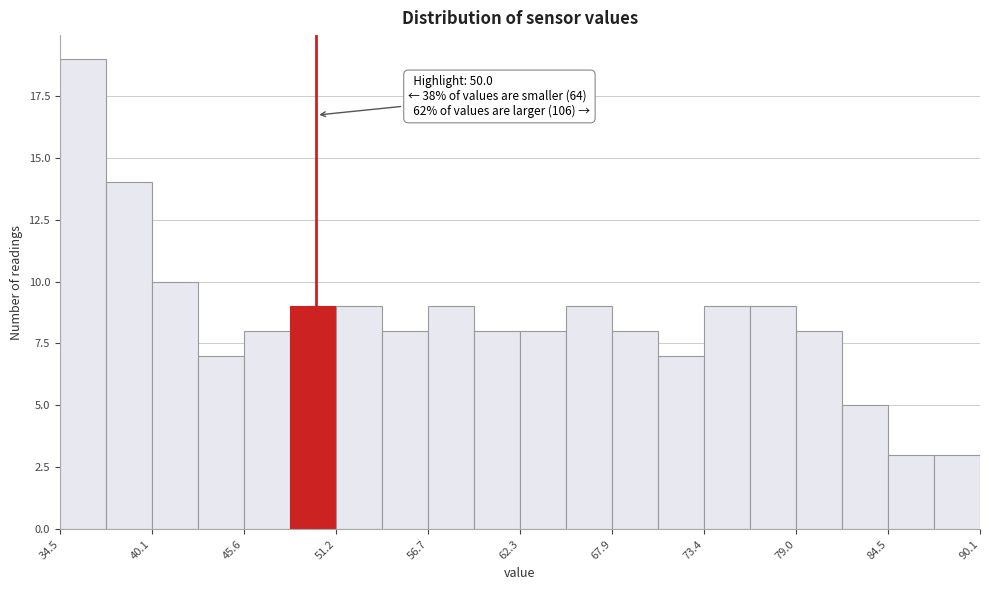

Around what value on the x-axis is the tallest bar? Give the approximate position of its centre, as read against the axis.

36